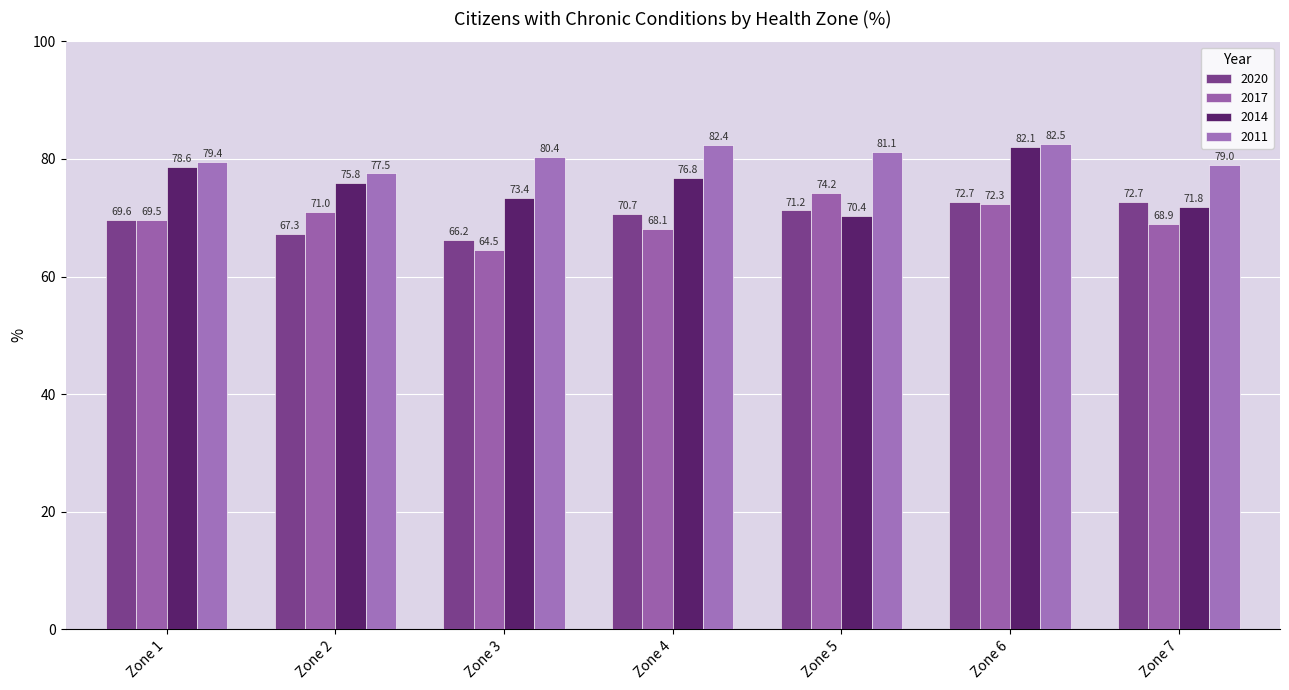

How many bars are there in each group?

4